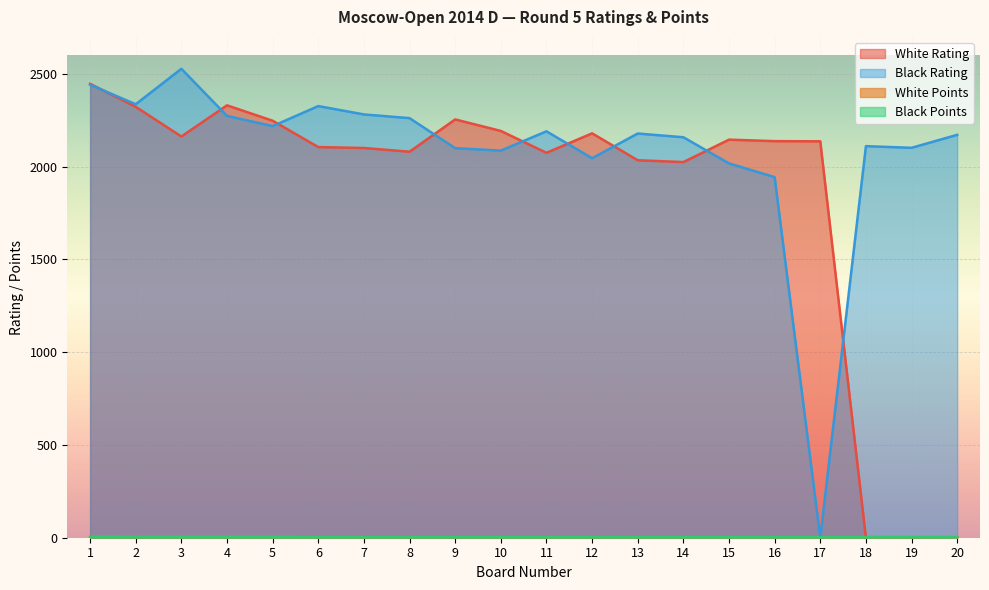

Reading left to right, transcribe all the data shown in this chart.

White Rating: 2447.0	2323.0	2163.0	2331.0	2248.0	2106.0	2101.0	2081.0	2255.0	2193.0	2075.0	2180.0	2035.0	2025.0	2146.0	2138.0	2137.0	0.0	0.0	0.0
Black Rating: 2442.0	2337.0	2528.0	2274.0	2219.0	2327.0	2282.0	2262.0	2100.0	2087.0	2191.0	2046.0	2179.0	2159.0	2018.0	1944.0	0.0	2111.0	2102.0	2172.0
White Points: 4.0	4.0	3.5	3.5	3.5	3.5	3.0	3.0	3.0	3.0	3.0	3.0	3.0	3.0	3.0	3.0	3.0	3.0	3.0	3.0
Black Points: 4.0	3.5	3.5	3.5	3.5	3.0	3.0	3.0	3.0	3.0	3.0	3.0	3.0	3.0	3.0	3.0	3.0	3.0	3.0	2.5